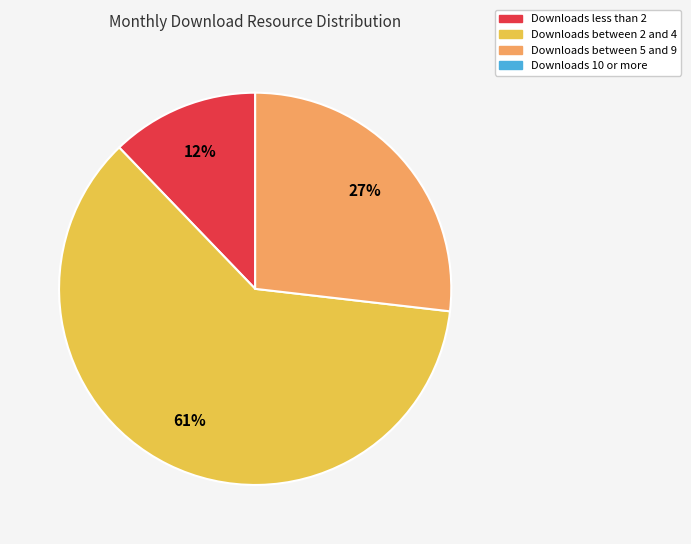

Does any single category account for the majority?

Yes